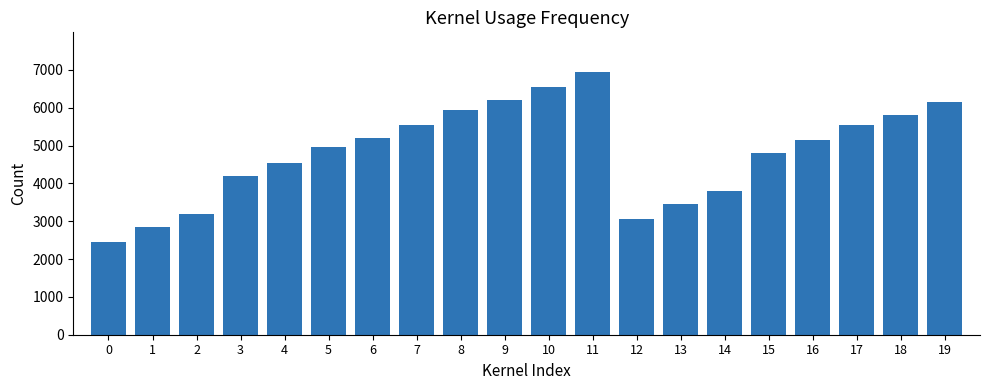

Which label corresponds to the largest value in the chart?

11